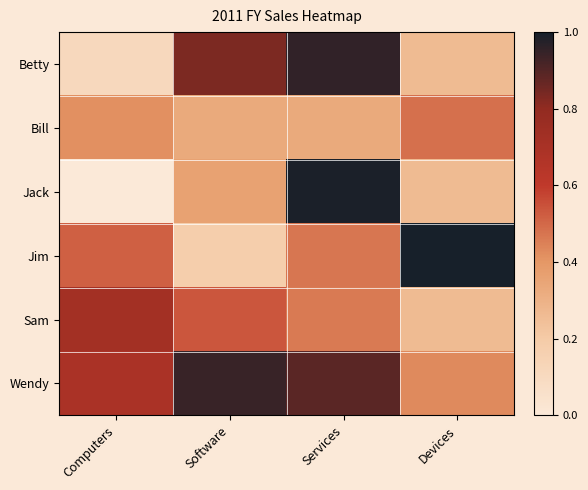

At how many categories does at least one series exceed 253955?

3